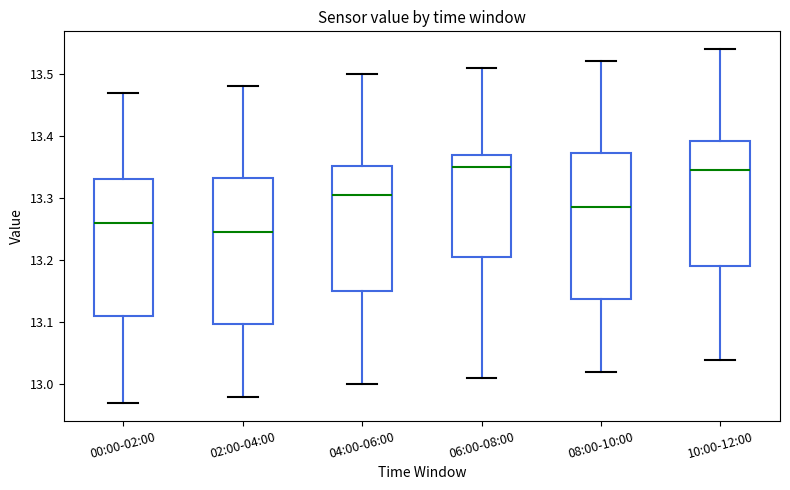

Reading left to right, read every box against the y-axis: the position of its median line, the range the box covers, and the ends of its whiskers. The values are not printed on the chart, so give them approximately, as read against the axis.

00:00-02:00: median 13.26, box 13.11 to 13.33, whiskers 12.97 to 13.47
02:00-04:00: median 13.25, box 13.10 to 13.33, whiskers 12.98 to 13.48
04:00-06:00: median 13.31, box 13.15 to 13.35, whiskers 13.00 to 13.50
06:00-08:00: median 13.35, box 13.21 to 13.37, whiskers 13.01 to 13.51
08:00-10:00: median 13.29, box 13.14 to 13.37, whiskers 13.02 to 13.52
10:00-12:00: median 13.35, box 13.19 to 13.39, whiskers 13.04 to 13.54